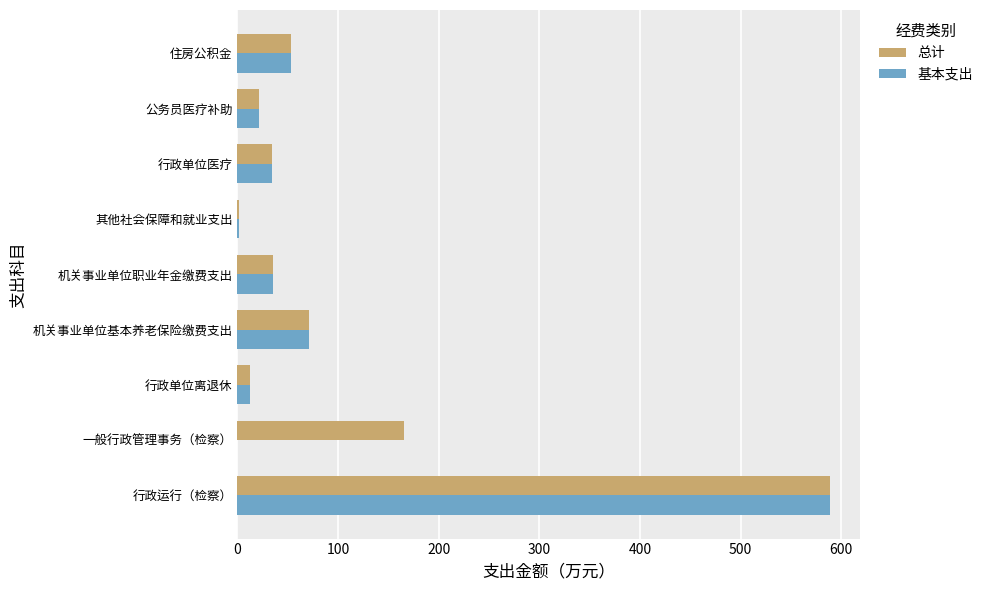

At which label does 总计 reach its peak?

行政运行（检察）